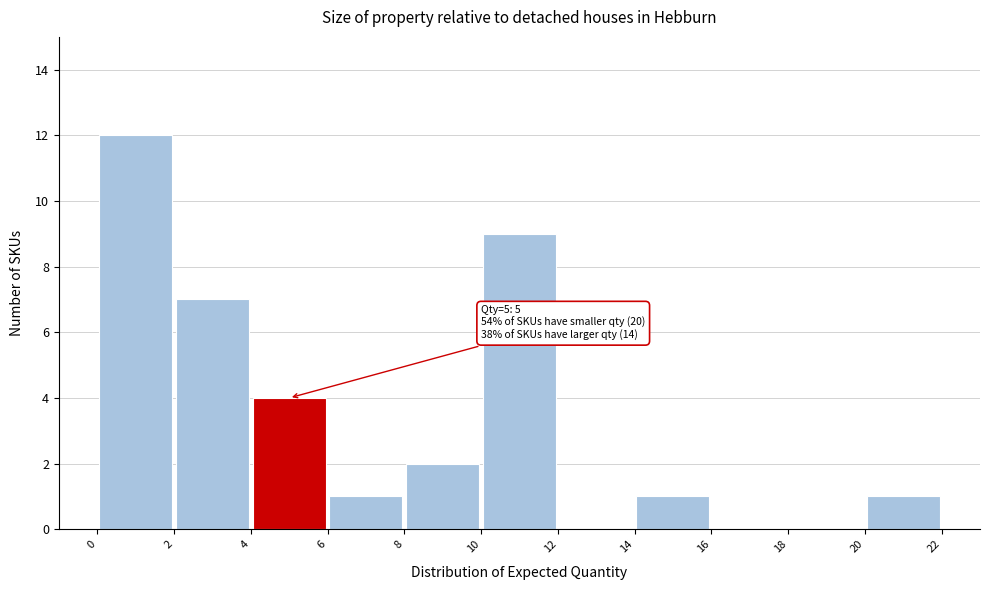

Over which range of the x-axis is the bar tallest?

0 to 2